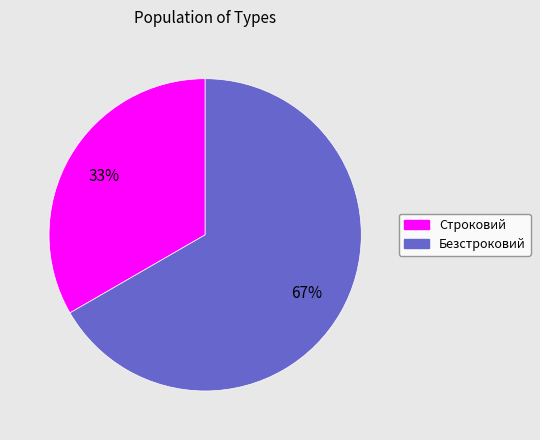

Between Безстроковий and Строковий, which is larger?

Безстроковий